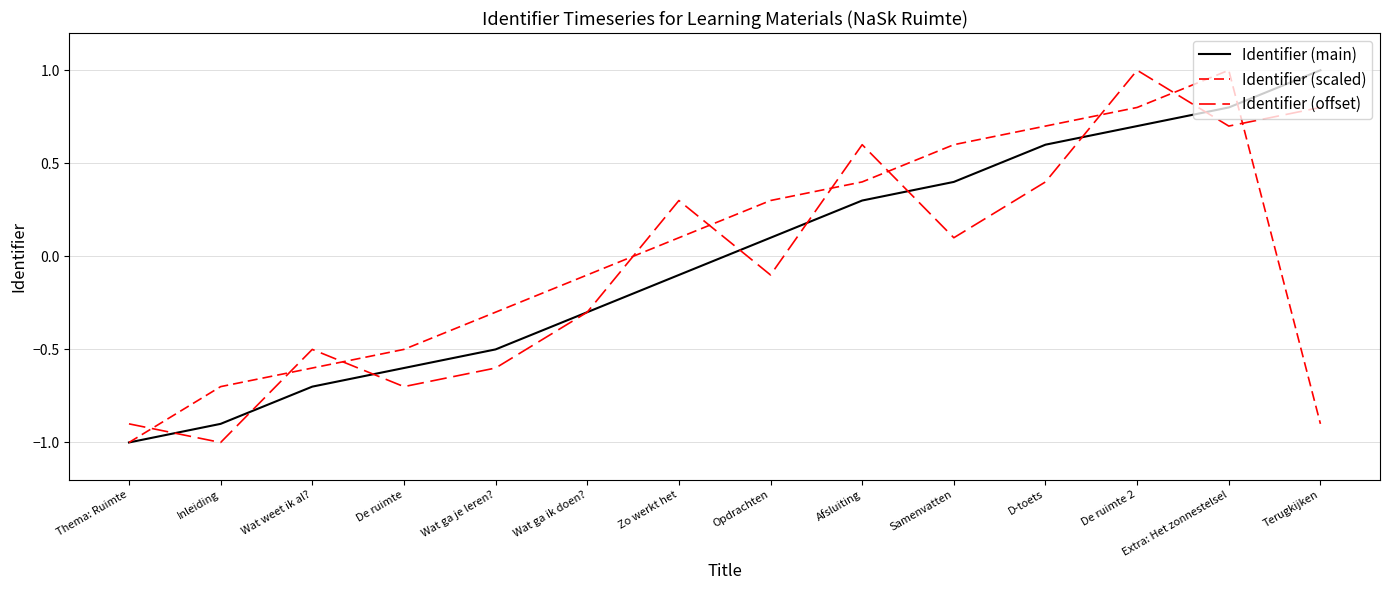

The value of Identifier (main) at Thema: Ruimte is -0.4. True or false?

False